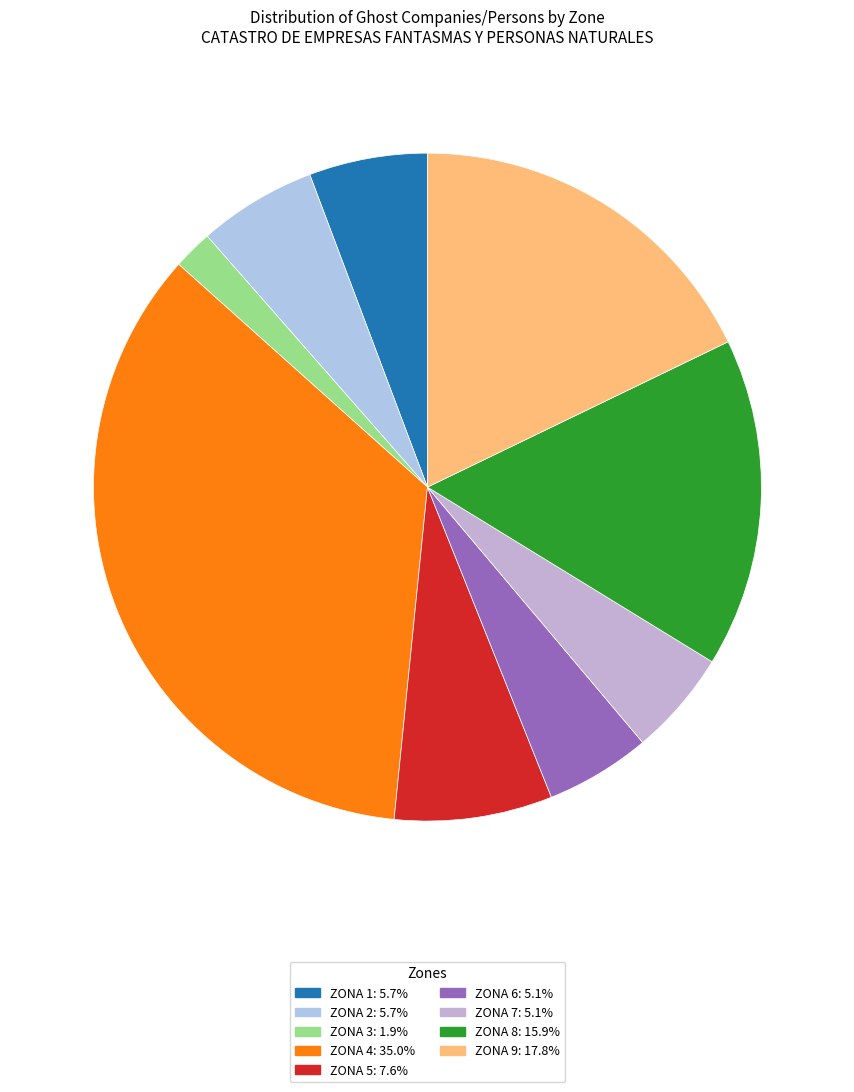

What is the total percentage of ZONA 2 and ZONA 4?

40.8%